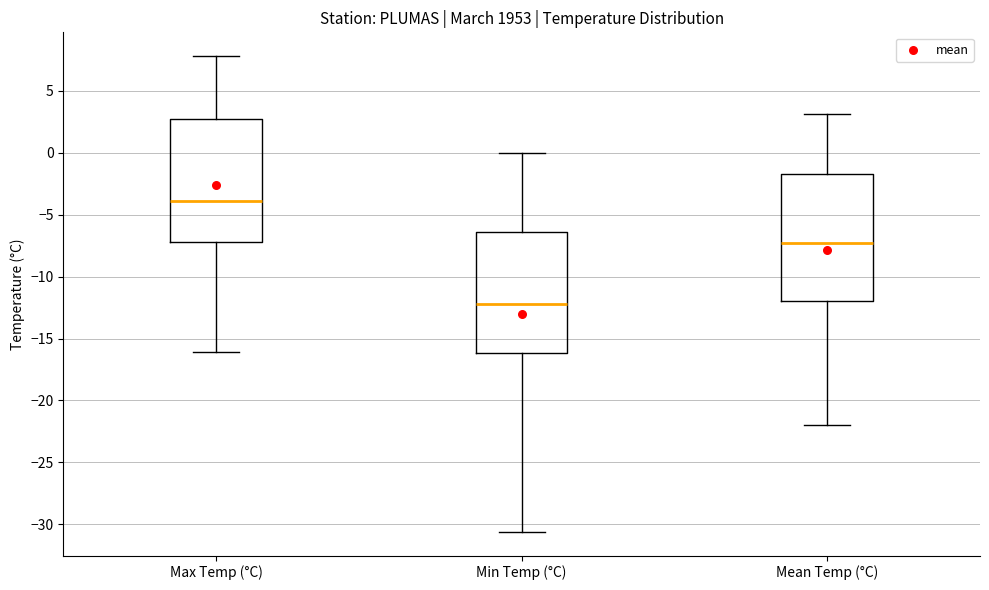

Which box's median line is the lowest?

Min Temp (°C)